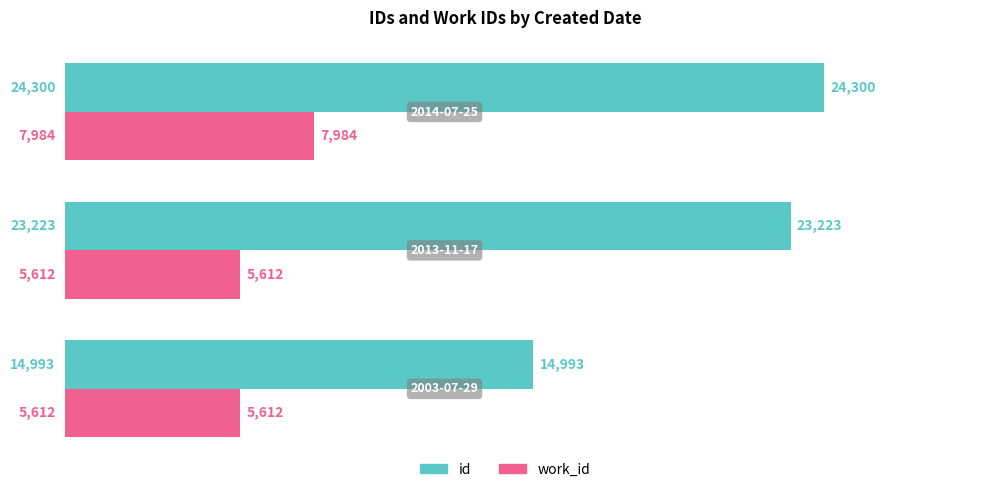

List the series in order of their peak value, lowest first.

work_id, id